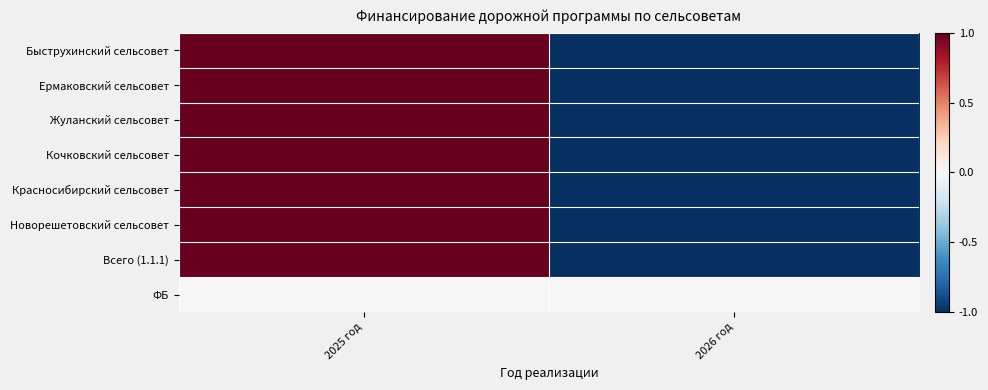

What is the minimum value shown in the chart?

-1